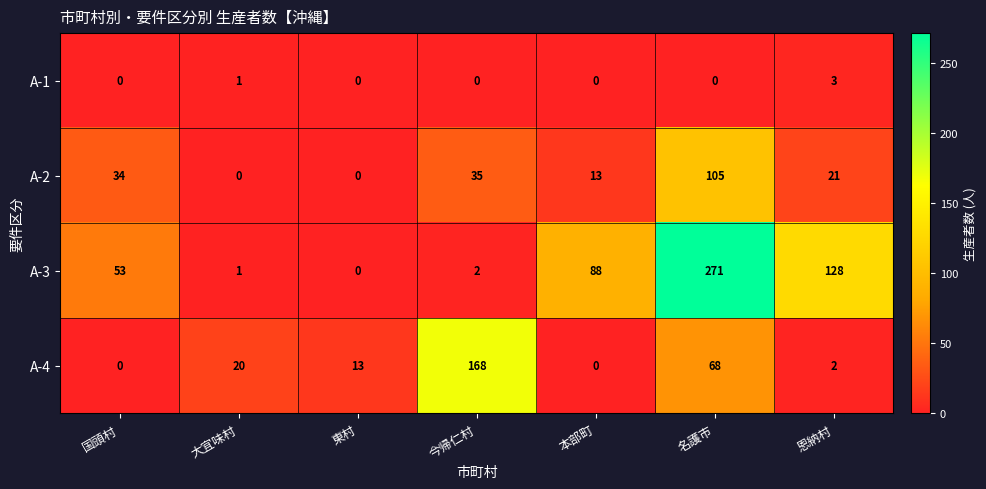

How many data points does each series have?

7